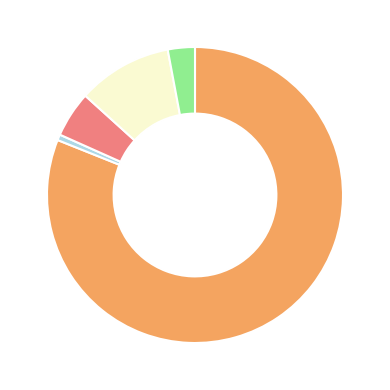

Is there any slice that represents more than half of the pie?

Yes